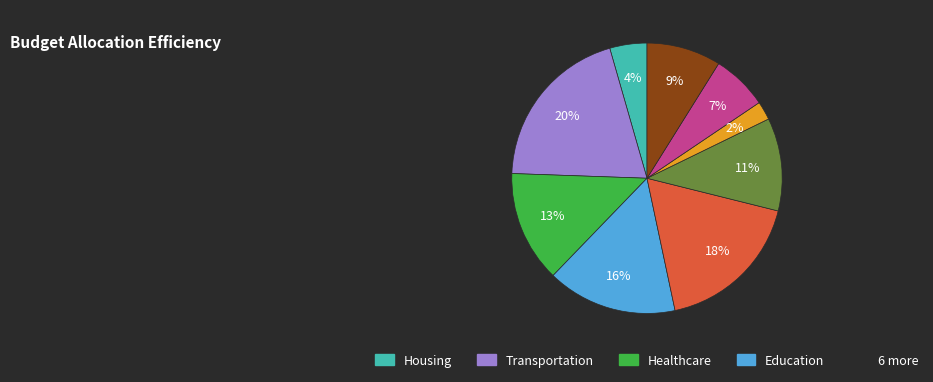

Does any single category account for the majority?

No